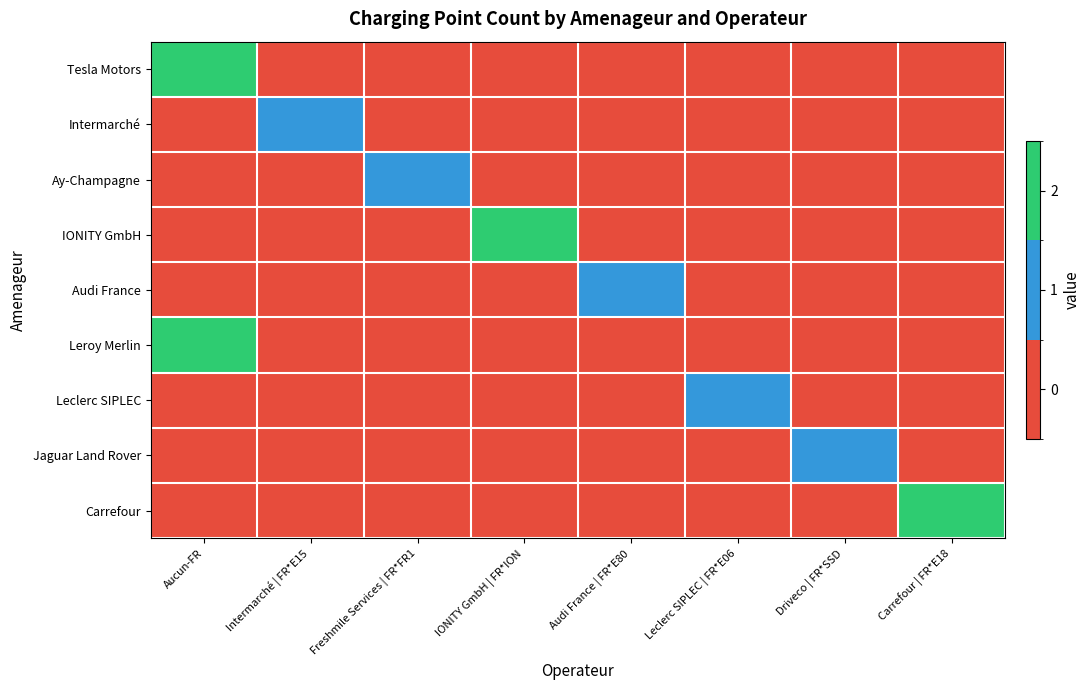

Between Freshmile Services | FR*FR1 and Driveco | FR*SSD, which series saw the biggest shift?

Ay-Champagne